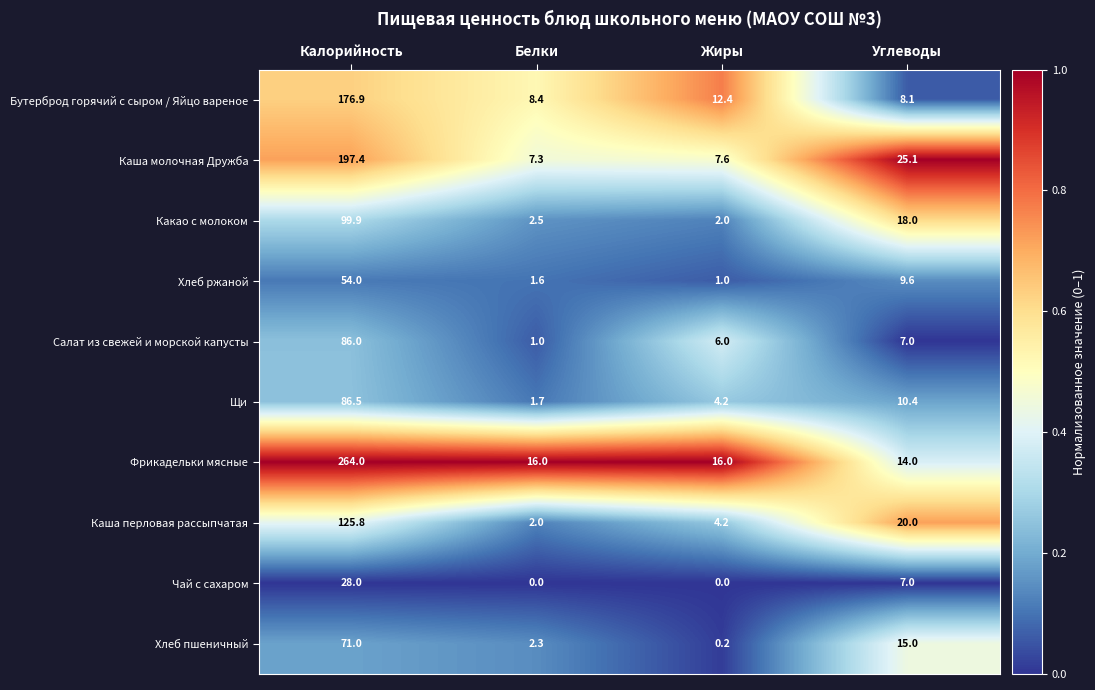

At which label does Щи first exceed 10?

Калорийность